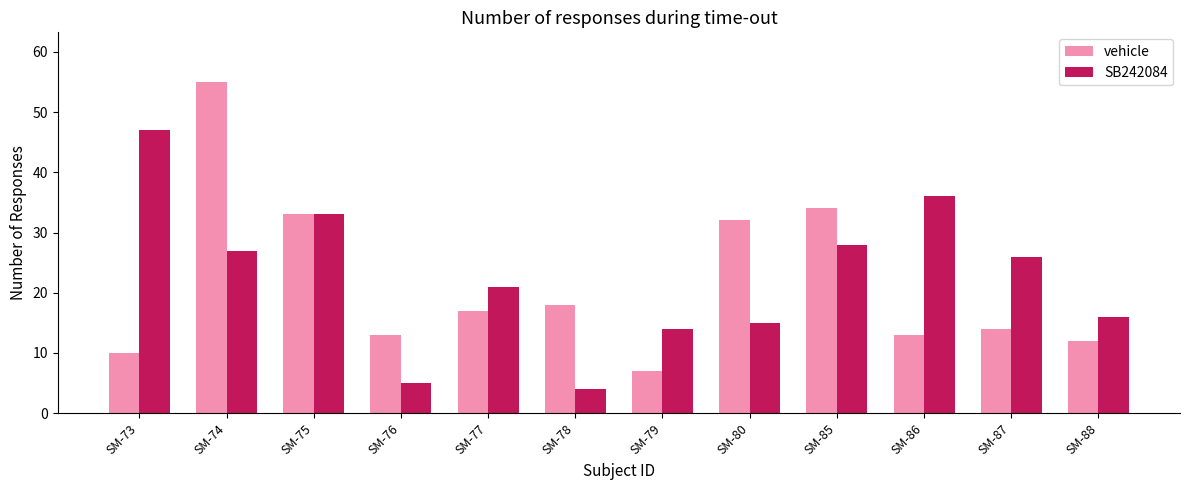

Rank the series at SM-78 from lowest to highest value.

SB242084, vehicle